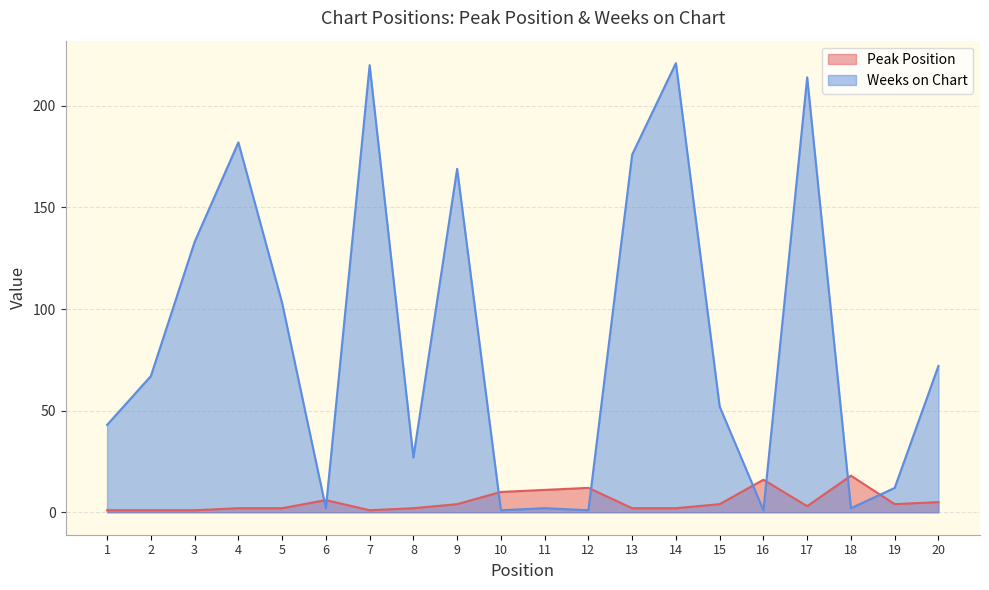

The Peak Position series shows 3 at 14. True or false?

False